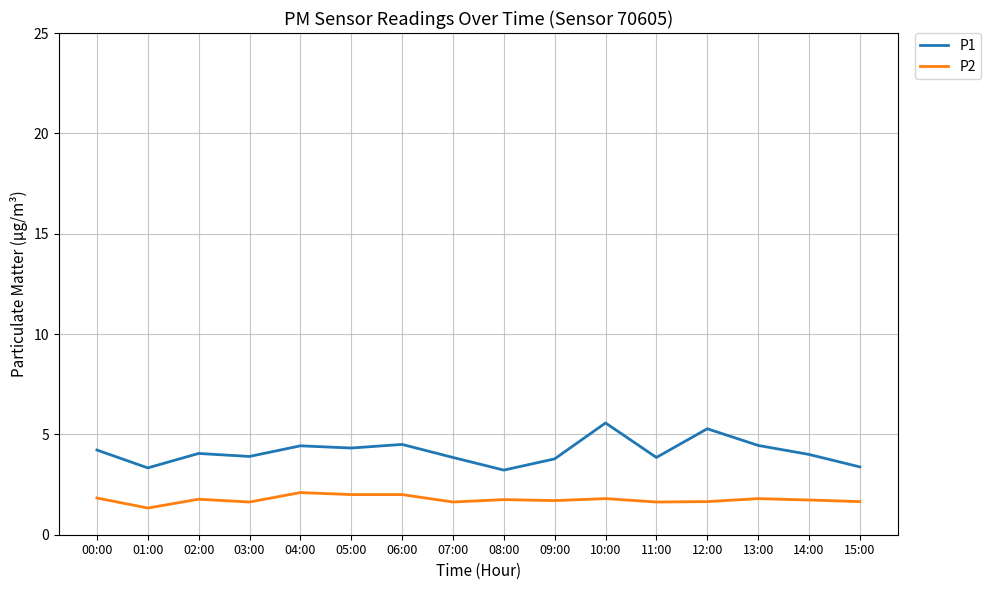

True or false: P2 has more than 1 points higher than both neighbors.

True